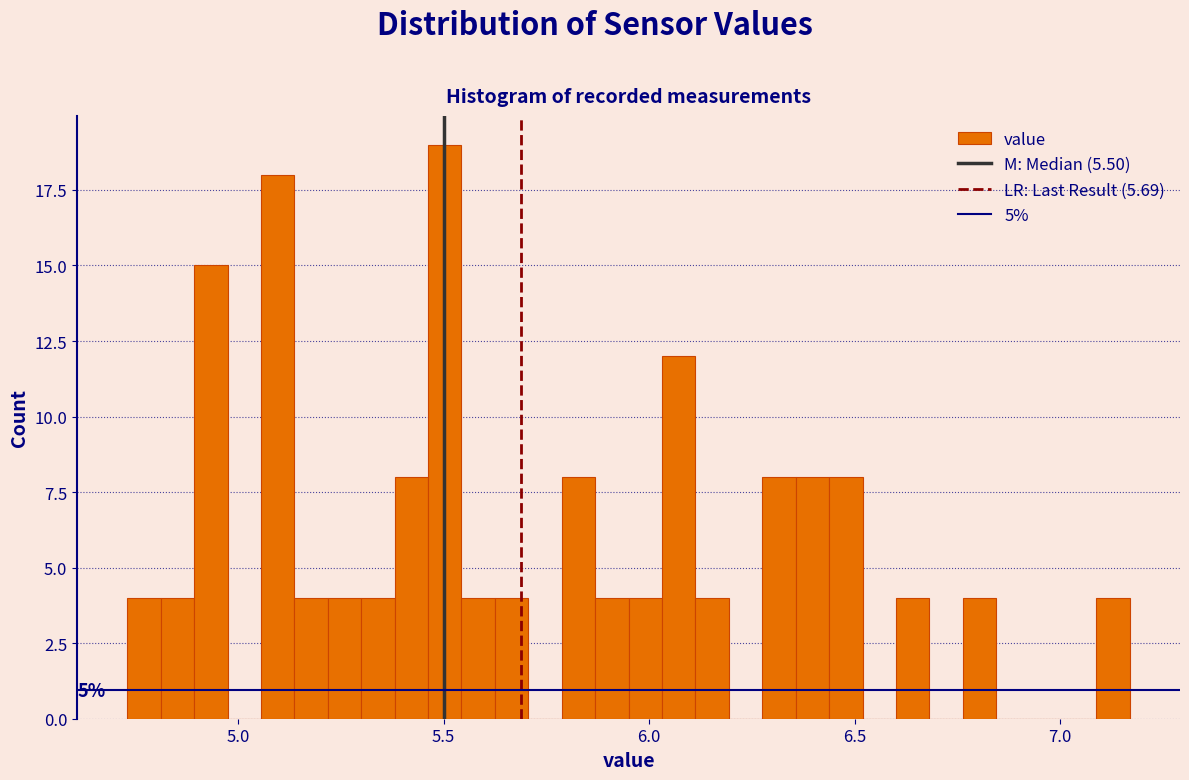

Around what value on the x-axis is the tallest bar? Give the approximate position of its centre, as read against the axis.

5.50